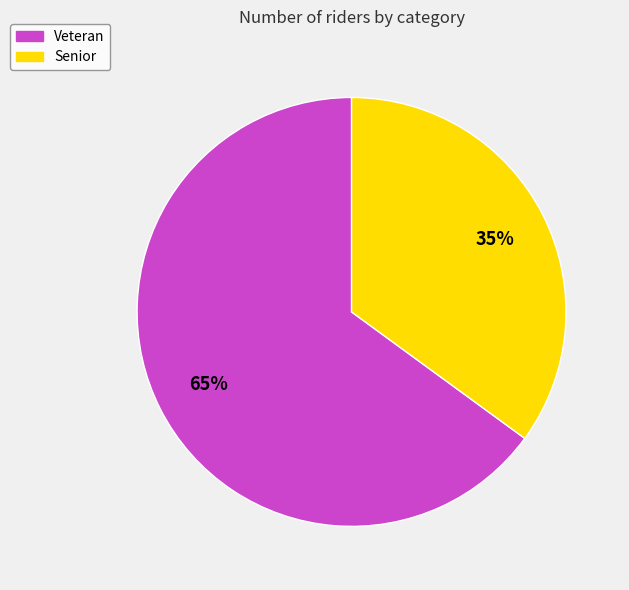

To the nearest percent, what is the difference between the largest and smallest slice percentages?

30%